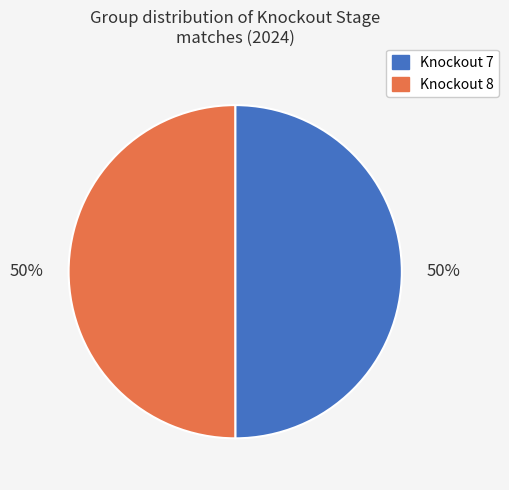

To the nearest percent, what is the average slice percentage?

50%